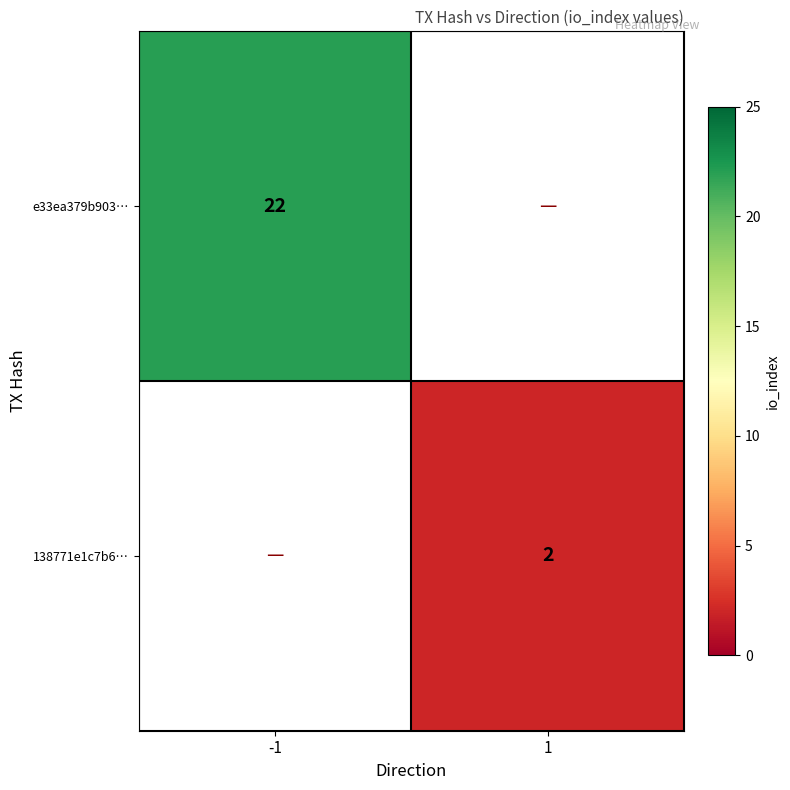

The value of e33ea379b903… at -1 is 34. True or false?

False